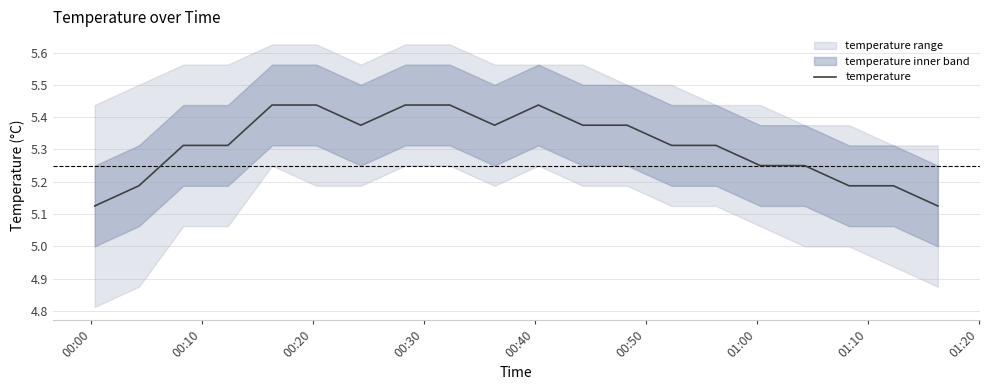

Is it true that the value at 18 is 3.3?

False